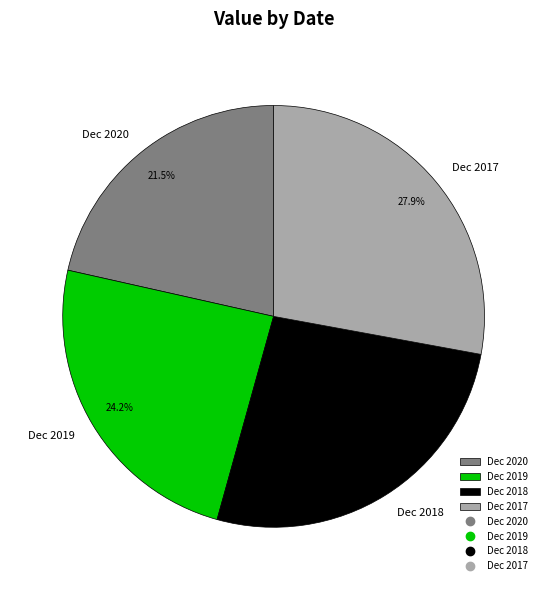

Is the sum of Dec 2017 and Dec 2019 greater than half?

Yes